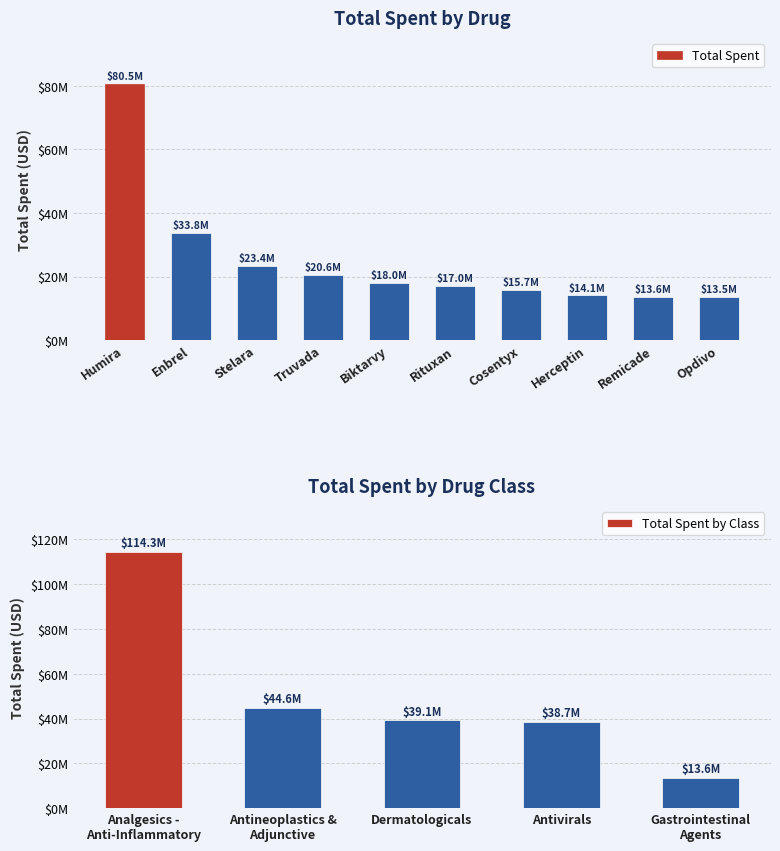

What is the difference between the maximum and second lowest values?

100845392